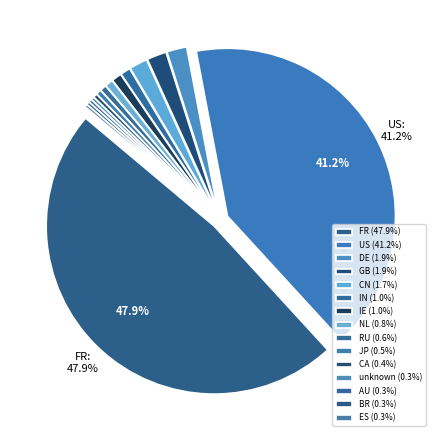

What is the smallest slice in the pie chart?

ES